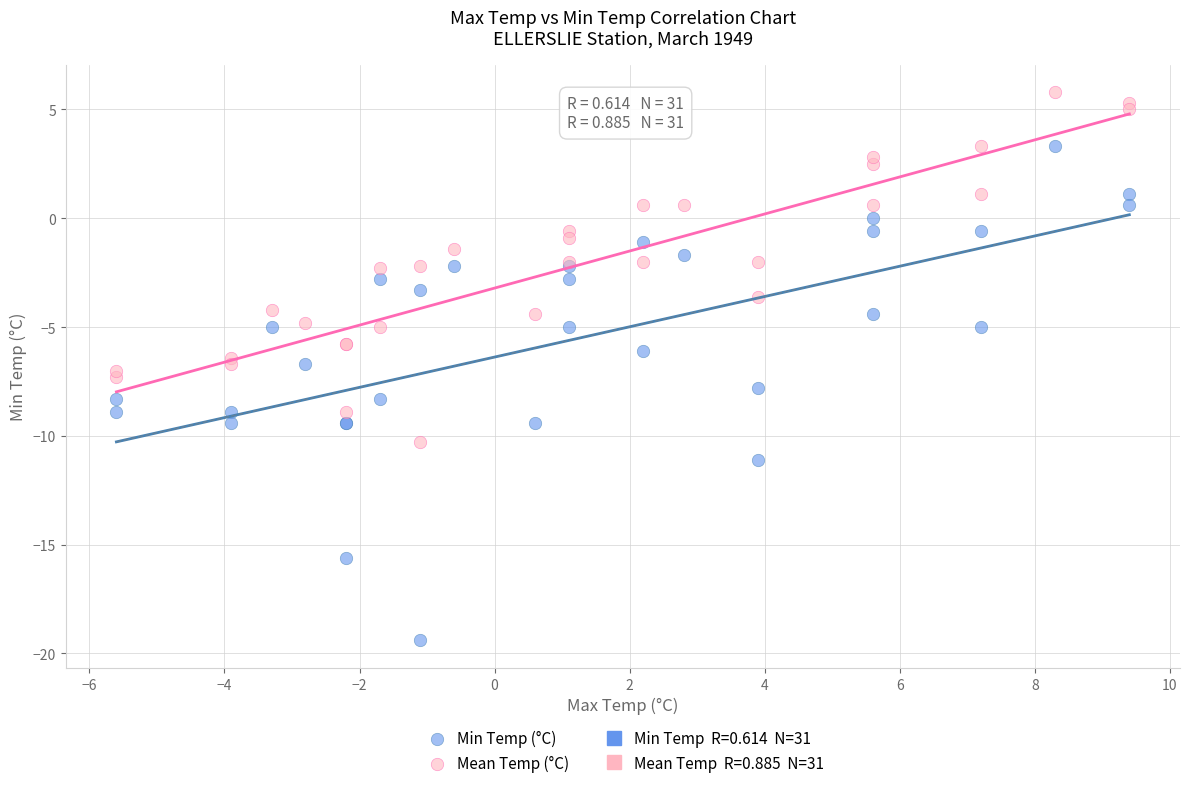

Which series contains the highest Y value?

Mean Temp (°C)